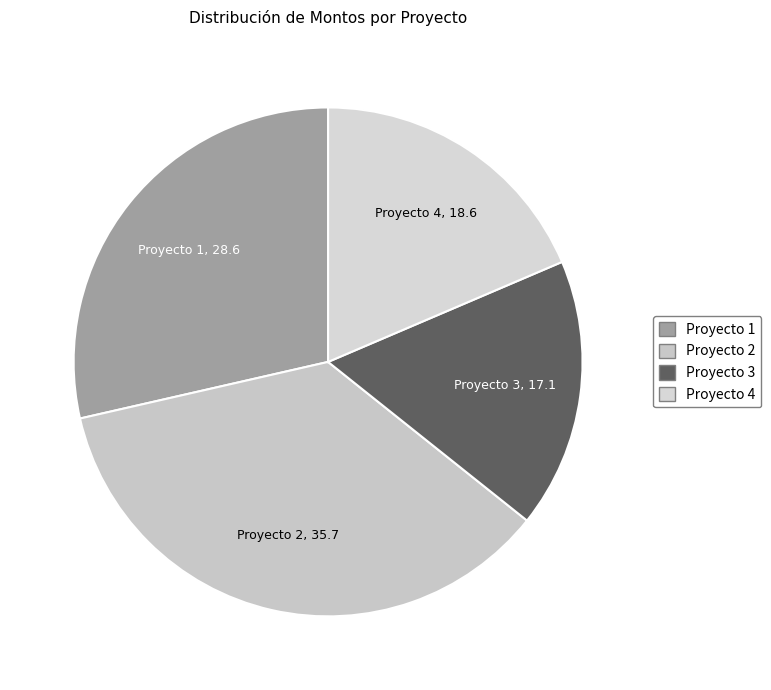

Rank the categories by value from lowest to highest.

Proyecto 3, Proyecto 4, Proyecto 1, Proyecto 2